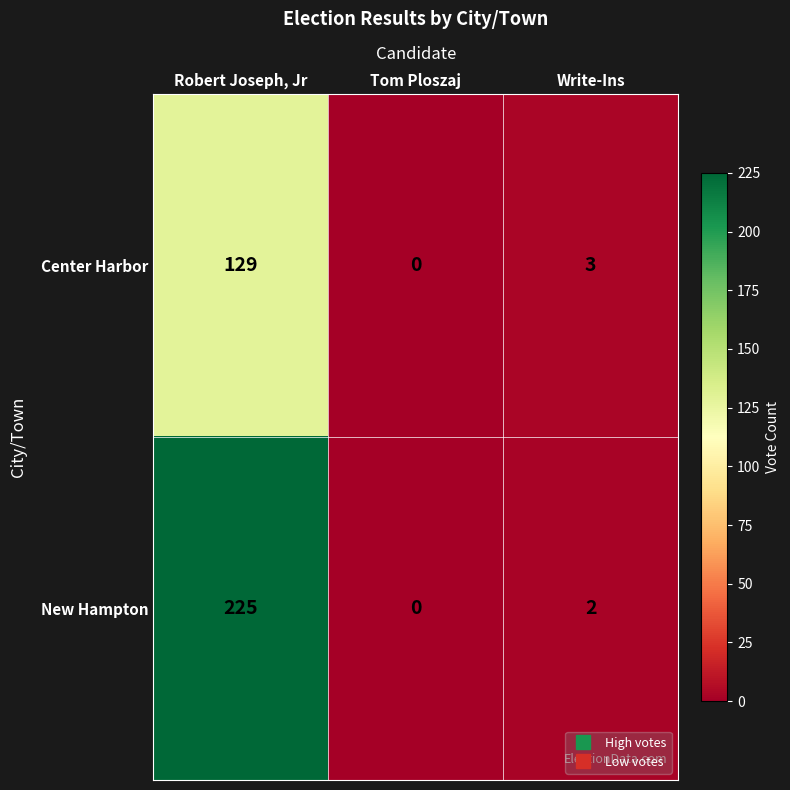

What is the difference between the Center Harbor values at Write-Ins and Tom Ploszaj?

3